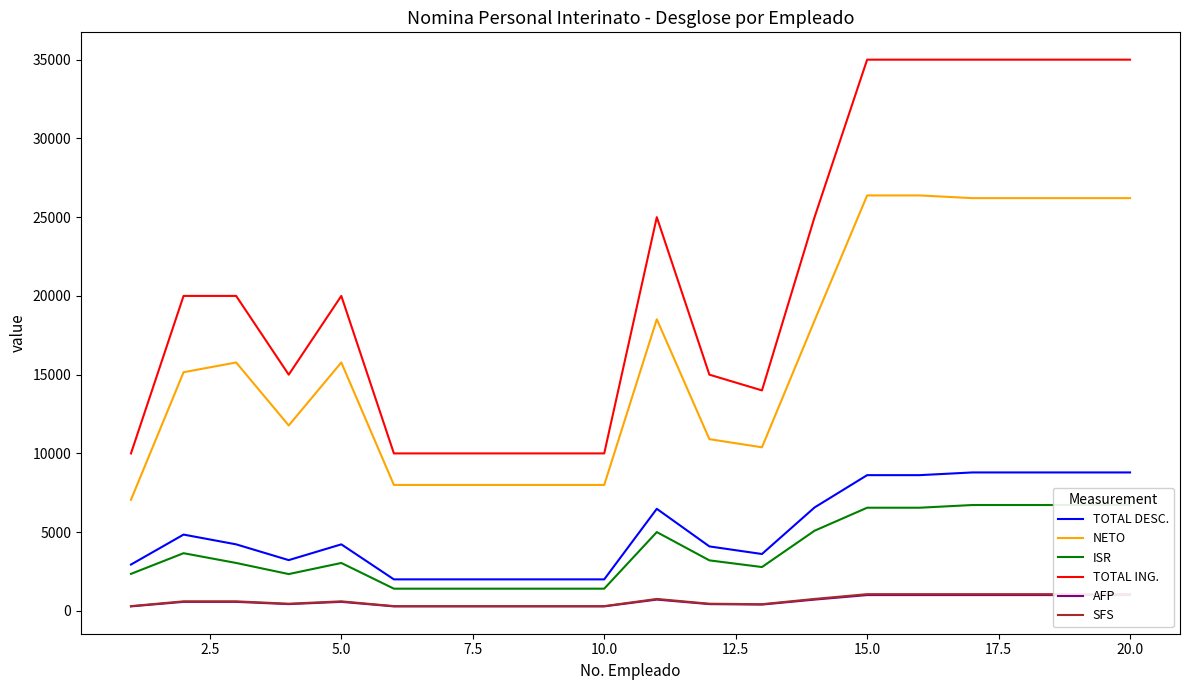

True or false: ISR and SFS cross at least once.

False